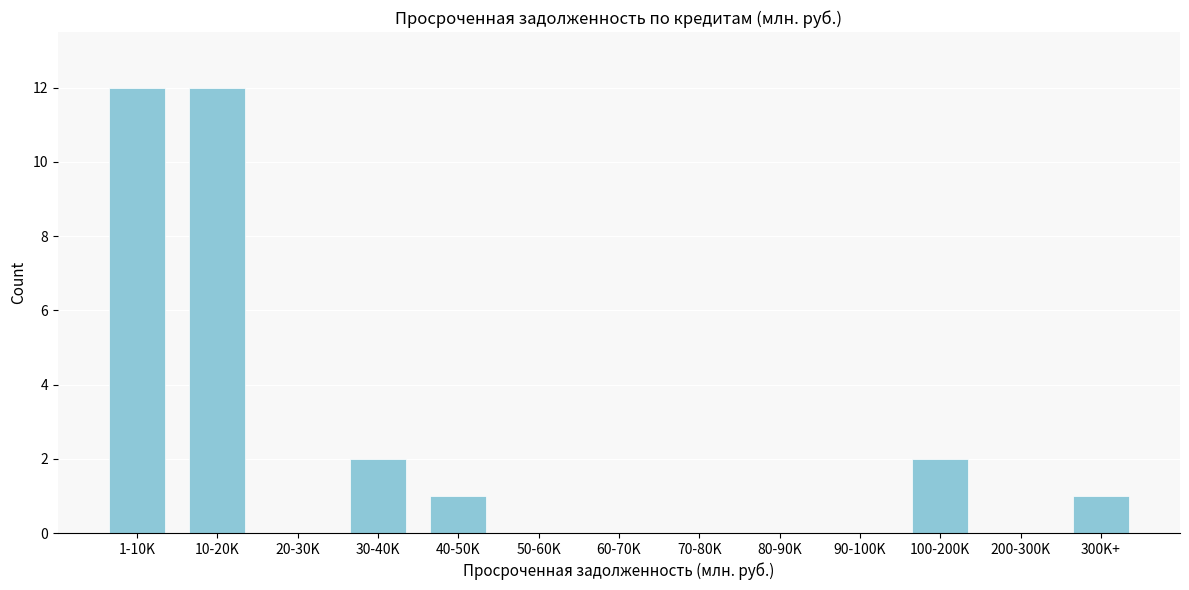

Reading right to left, extract all data points from this chart.

300K+=1	200-300K=0	100-200K=2	90-100K=0	80-90K=0	70-80K=0	60-70K=0	50-60K=0	40-50K=1	30-40K=2	20-30K=0	10-20K=12	1-10K=12